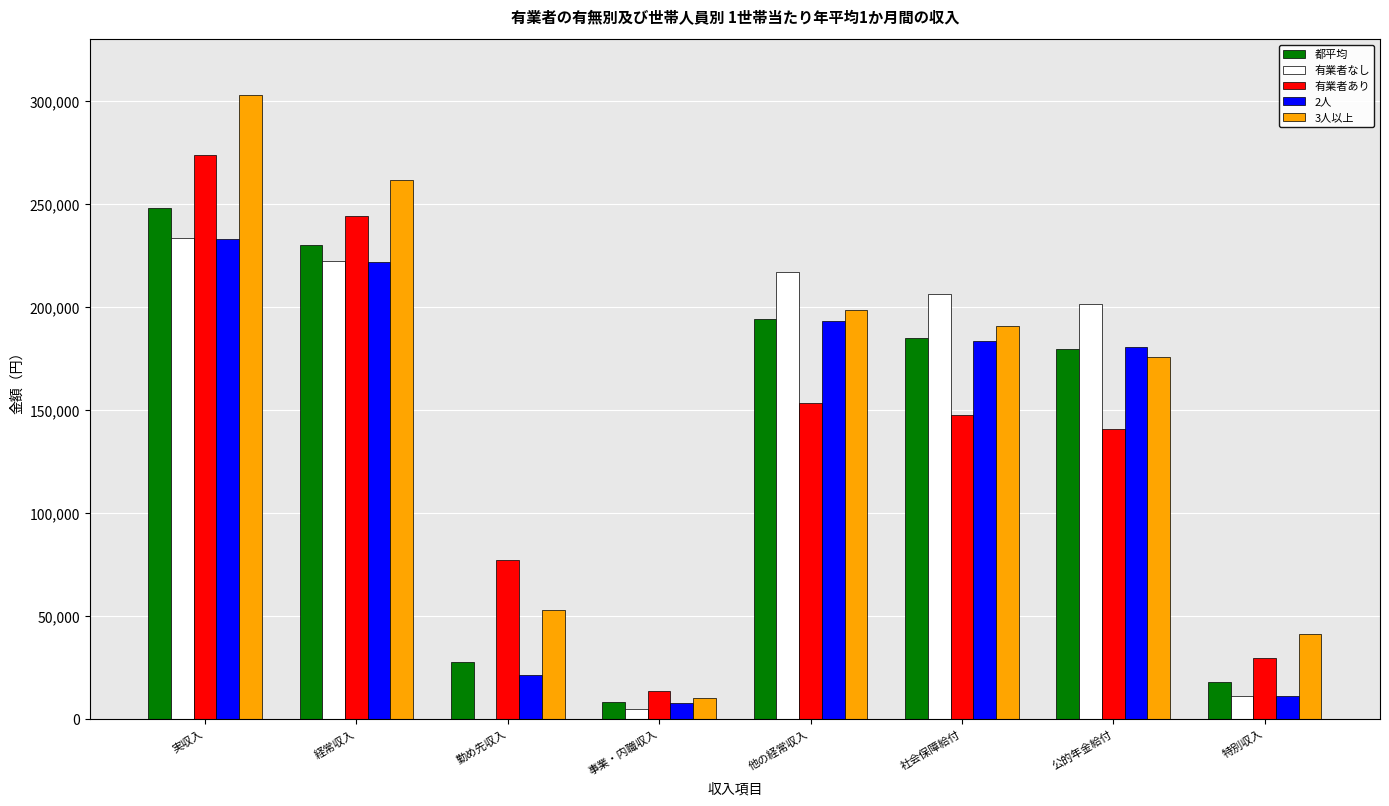

What is the label of the 1st bar from the right?

特別収入